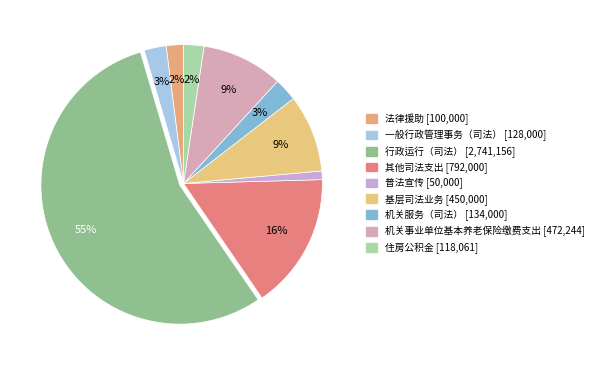

True or false: 一般行政管理事务（司法） accounts for 3% of the total.

True